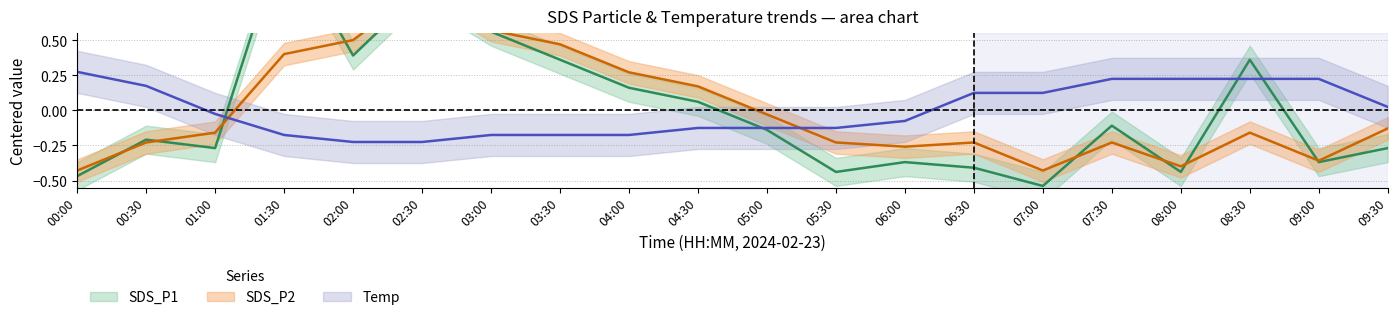

What is the value of the SDS_P1 point at the 15th from the left?

-0.5